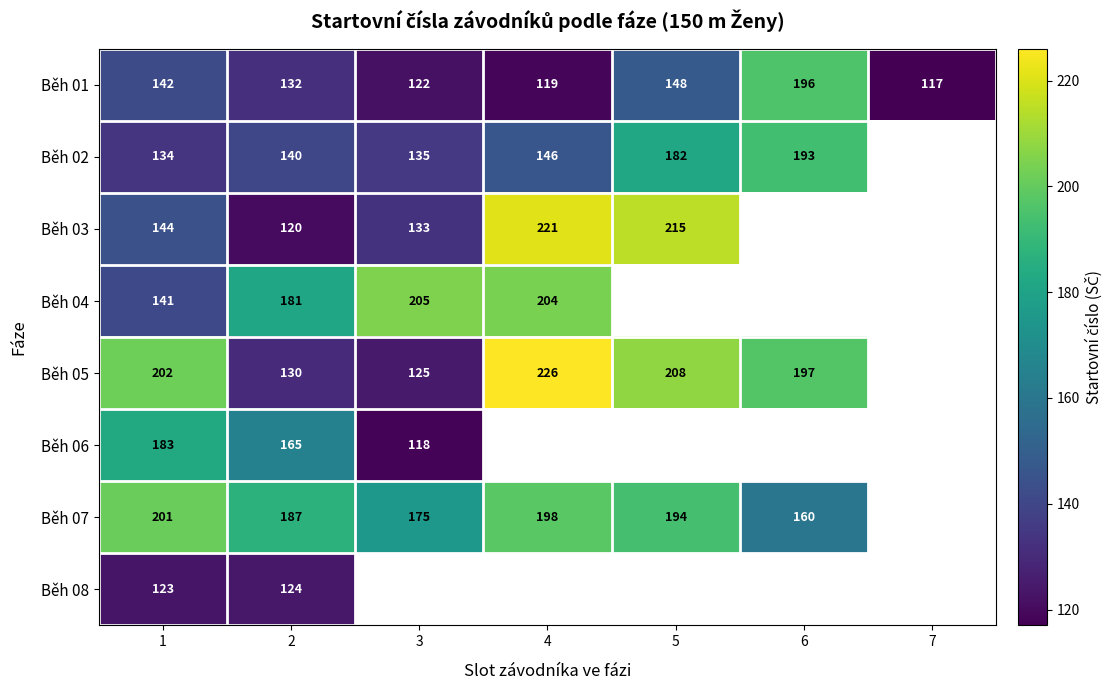

Which has a higher value, 5 or 6?

6